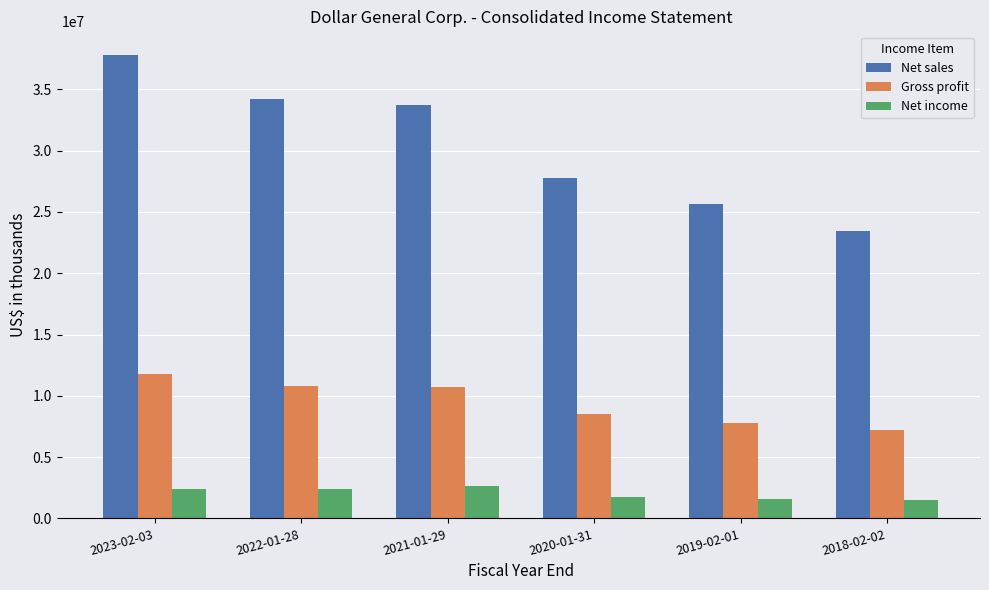

Which series has the widest spread of values?

Net sales